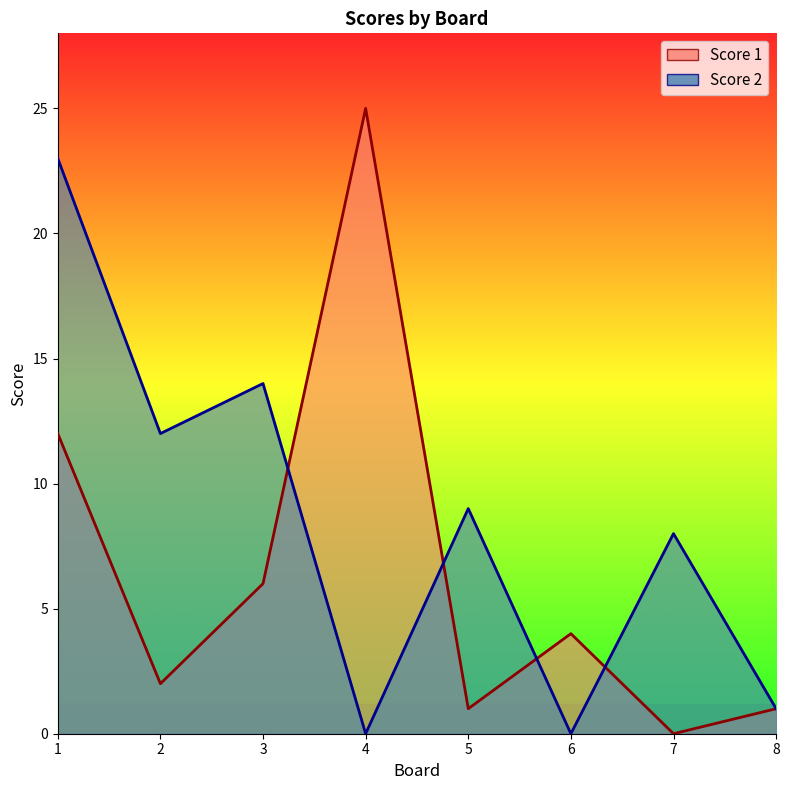

List the series in order of their overall mean, lowest first.

Score 1, Score 2